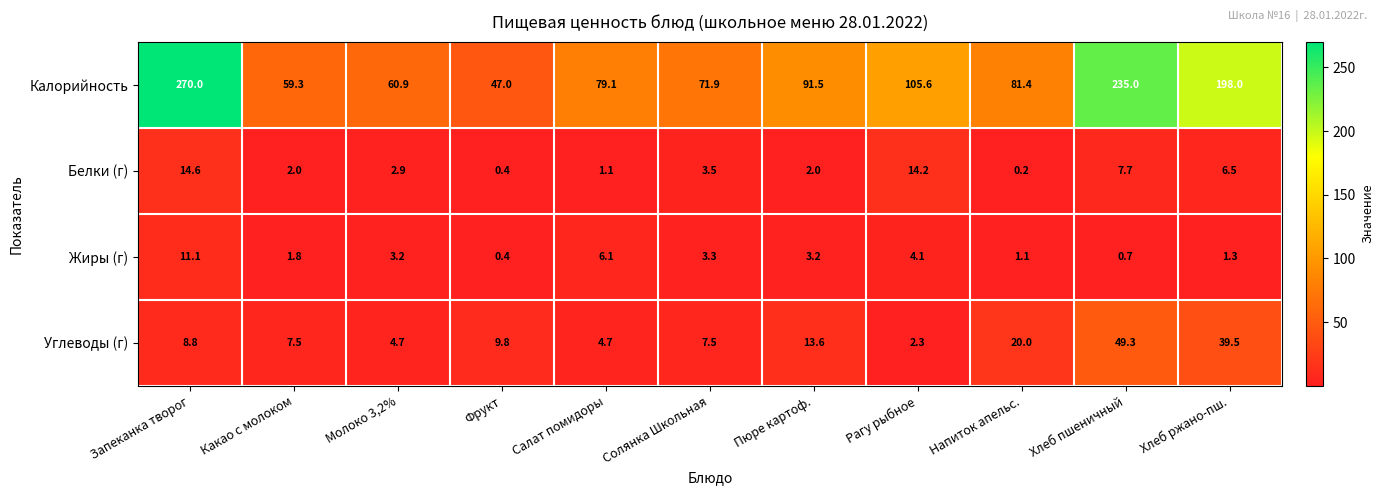

Between Какао с молоком and Молоко 3,2%, which series saw the biggest shift?

Углеводы (г)